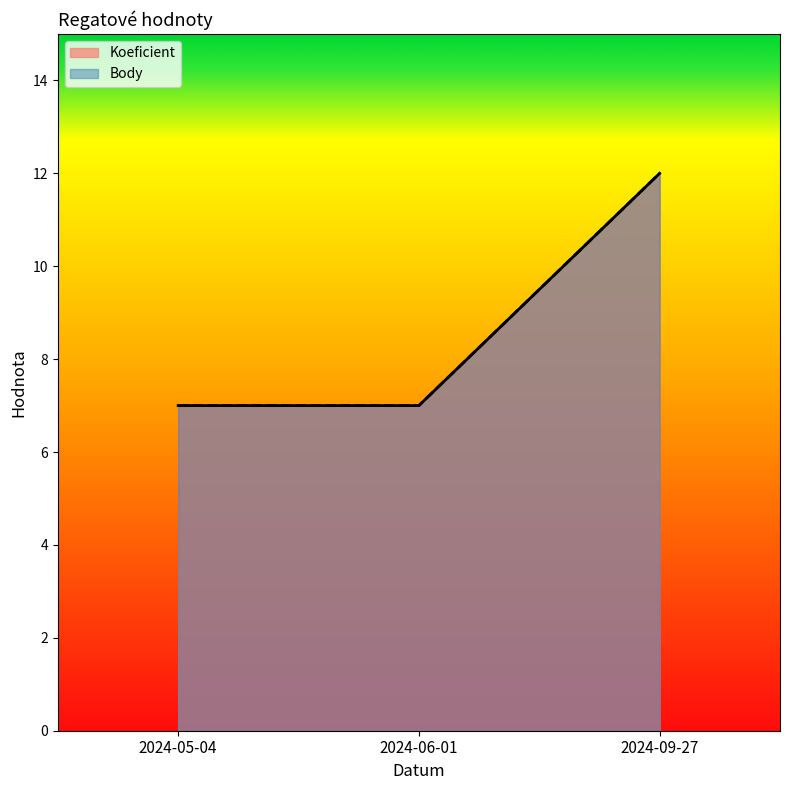

How many lines are shown in the chart?

2